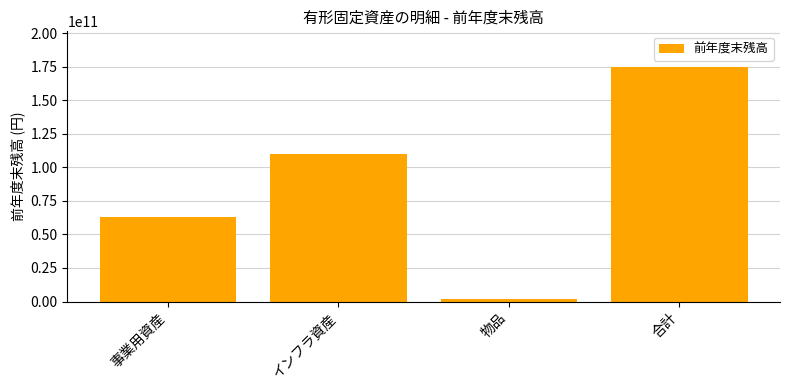

Reading left to right, list all the values displayed in this chart.

63332990642	109595950885	2196688535	175125630062